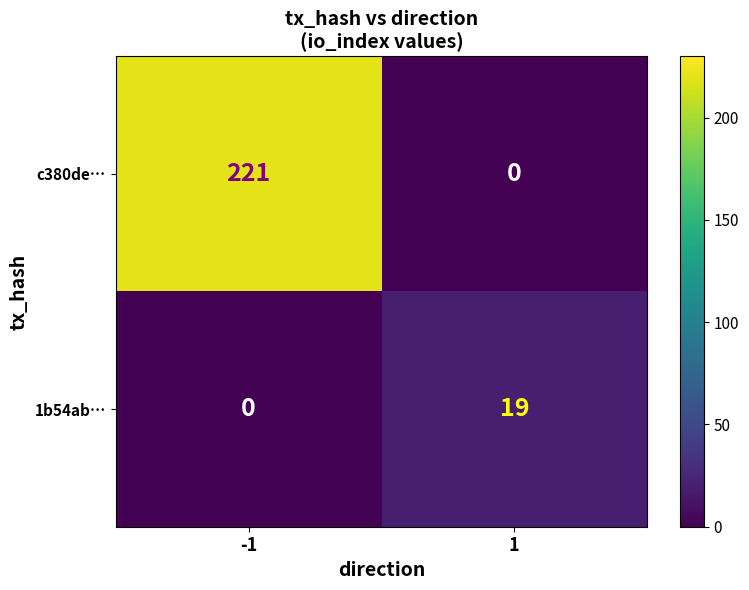

At which category is the sum across all series the highest?

-1